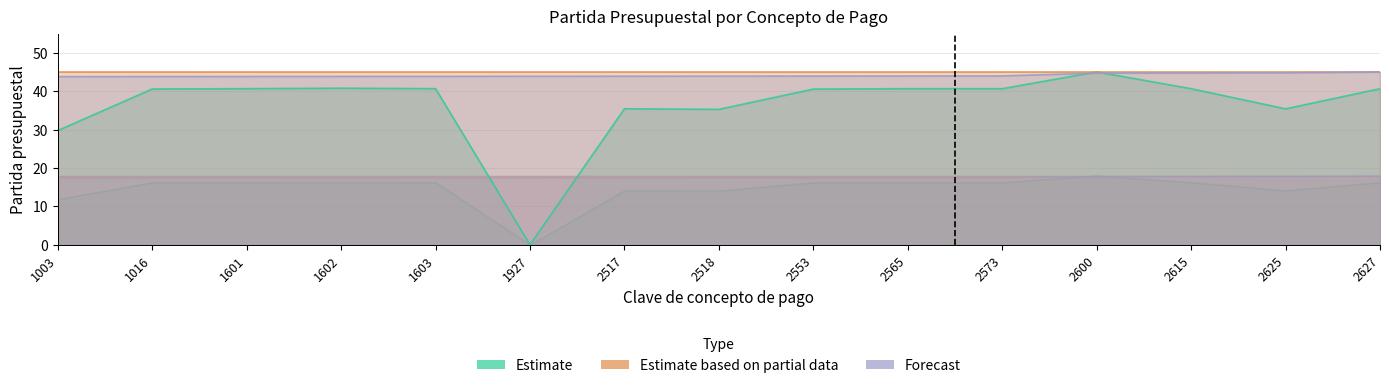

What is the total value across all series at 2553?

84.5